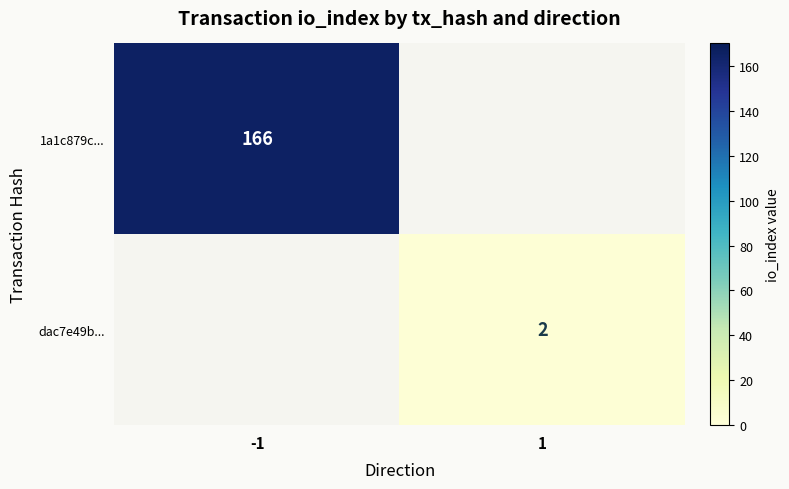

True or false: dac7e49b... has a value of 1 at 1.

False